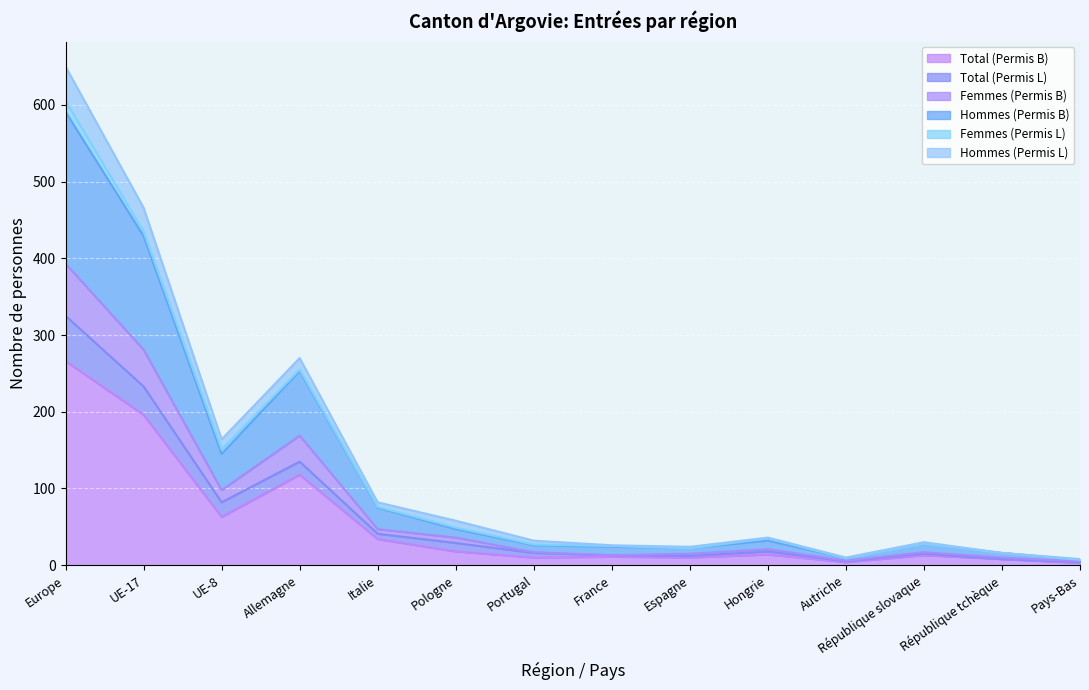

What is the sum of the Total (Permis B) values at UE-17 and République tchèque?

204